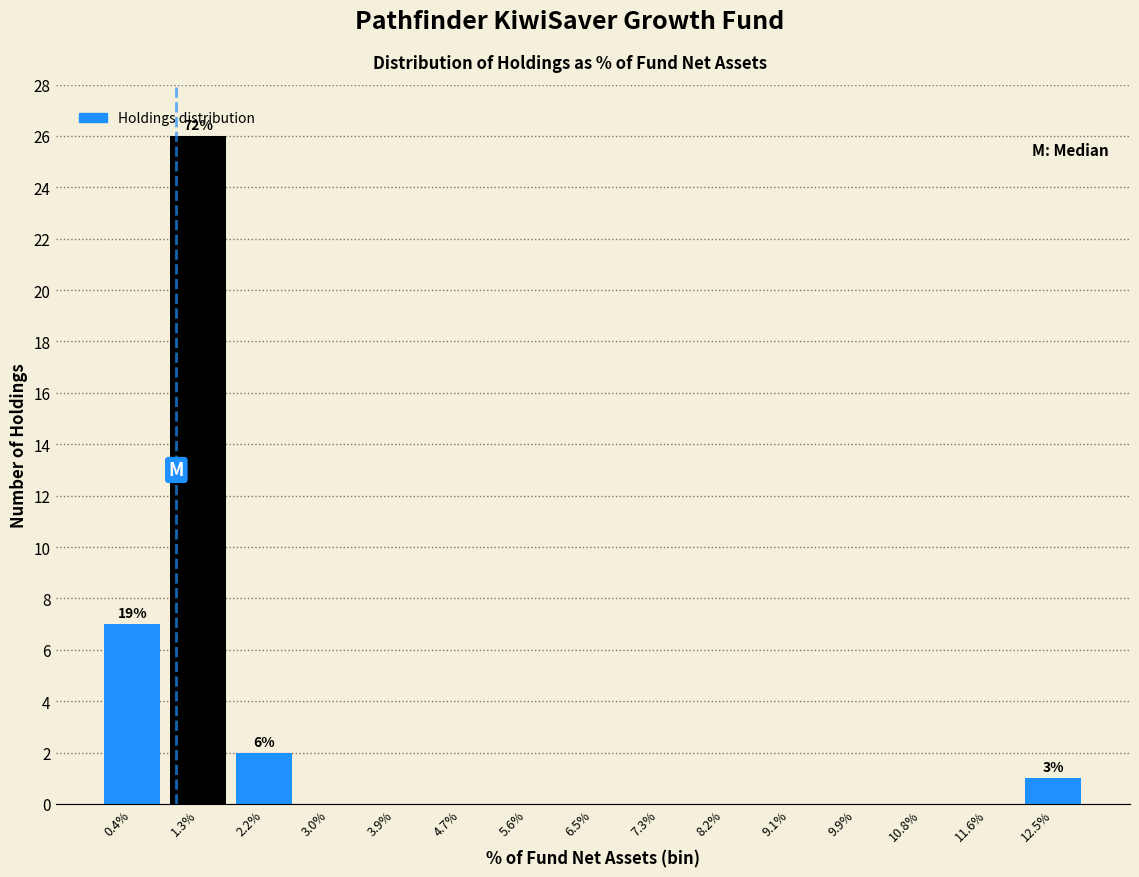

Reading left to right, list all the values displayed in this chart.

0.4%=7	1.3%=26	2.2%=2	3.0%=0	3.9%=0	4.7%=0	5.6%=0	6.5%=0	7.3%=0	8.2%=0	9.1%=0	9.9%=0	10.8%=0	11.6%=0	12.5%=1